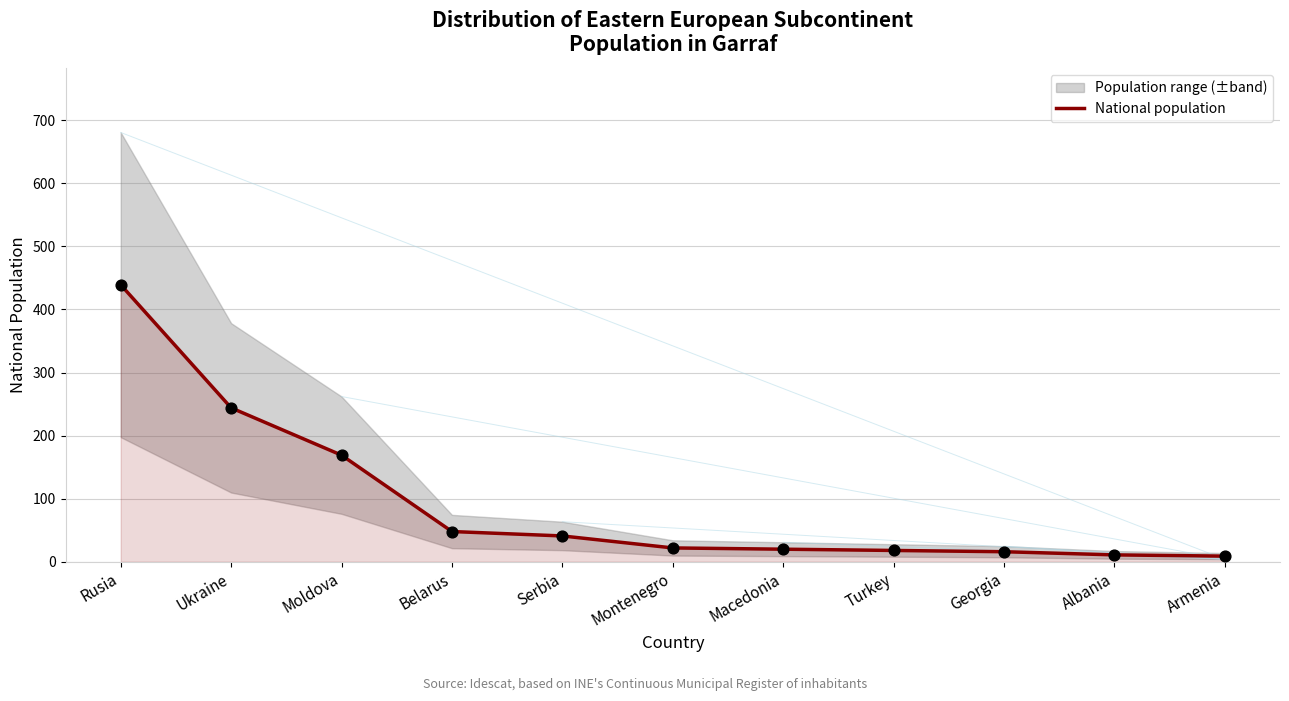

Between Serbia and Belarus, which is larger?

Belarus